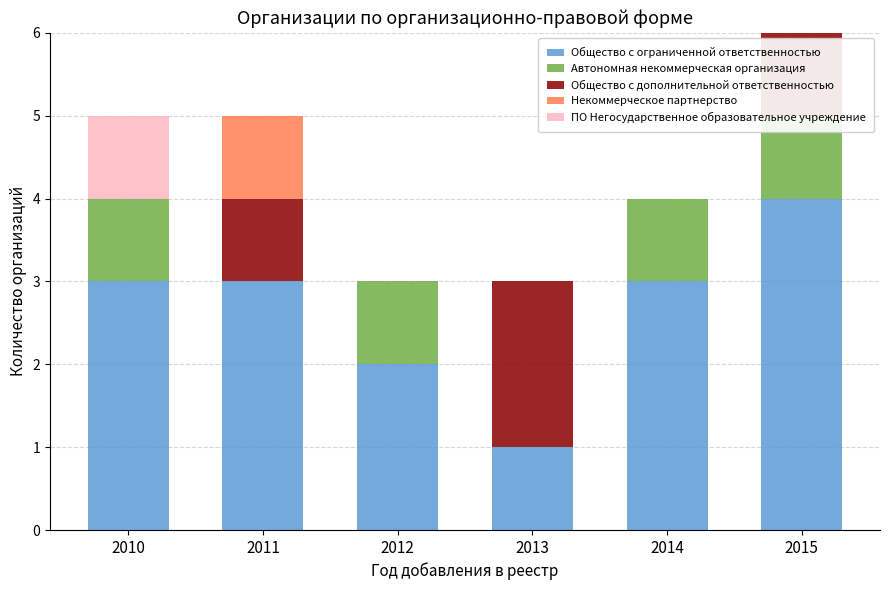

How many bars are there in each group?

5